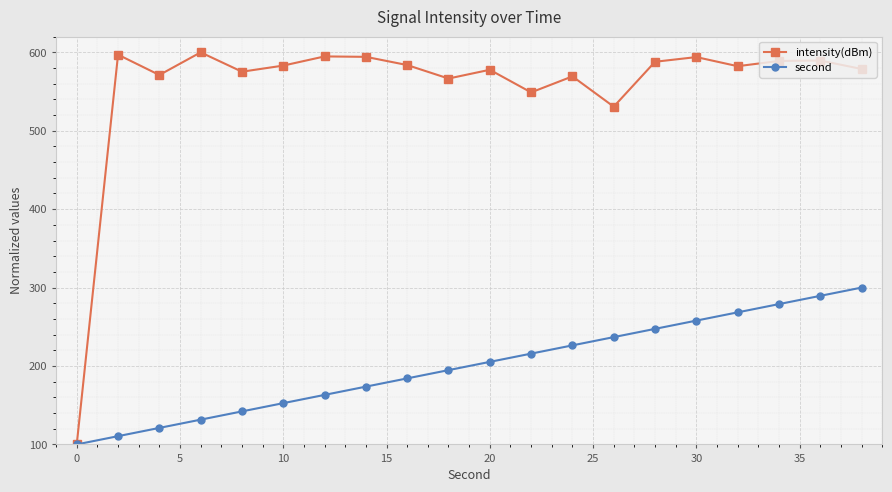

Which series has the largest range (max minus min)?

intensity(dBm)